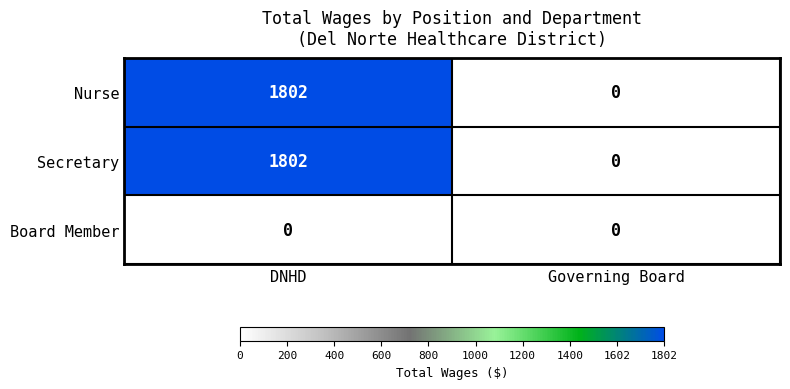

What is the spread (max minus min) of values at DNHD?

1802